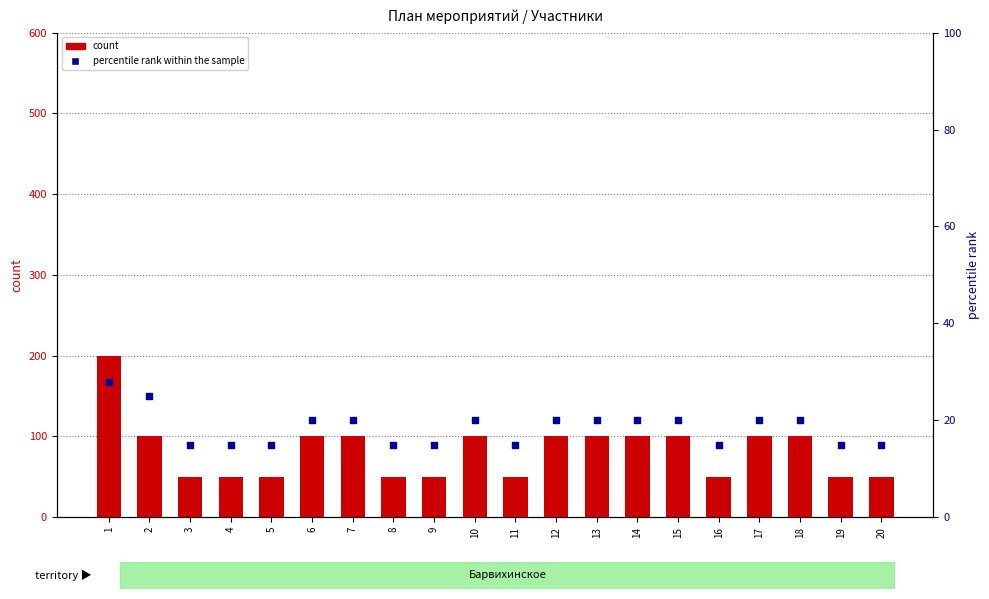

Which series has the widest spread of Y values?

count